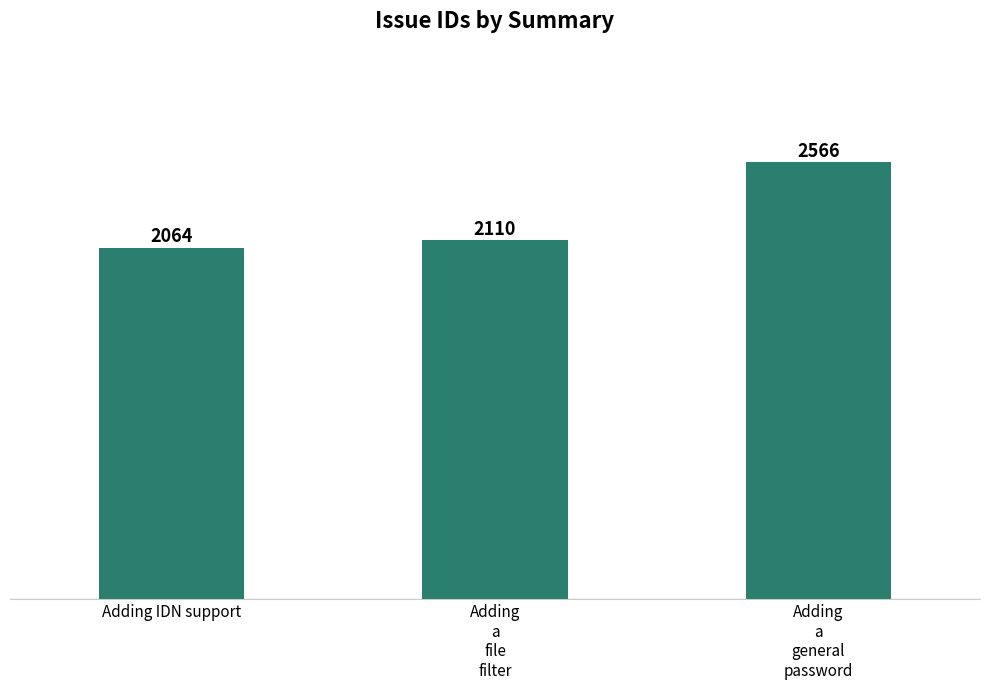

Count the number of categories in the chart.

3